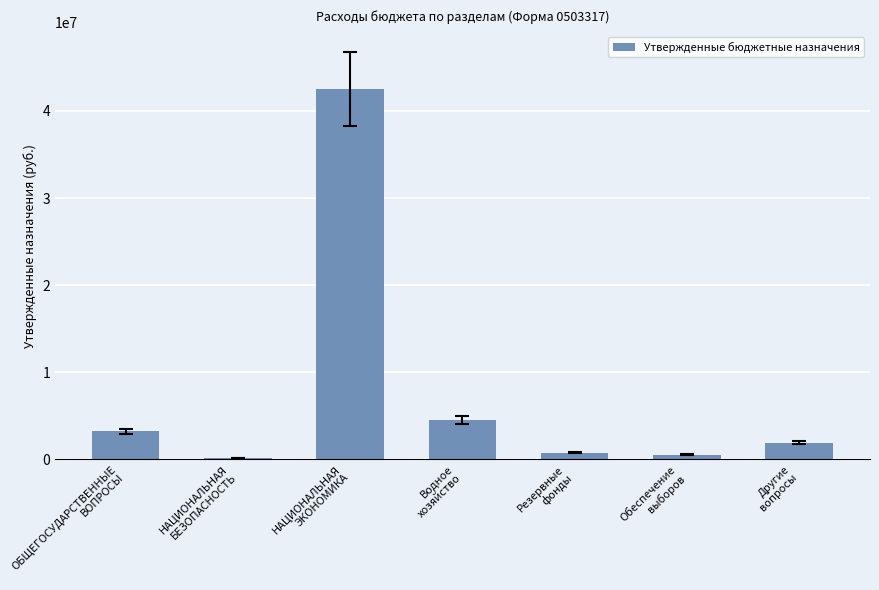

What is the maximum value shown in the chart?

42494404.8